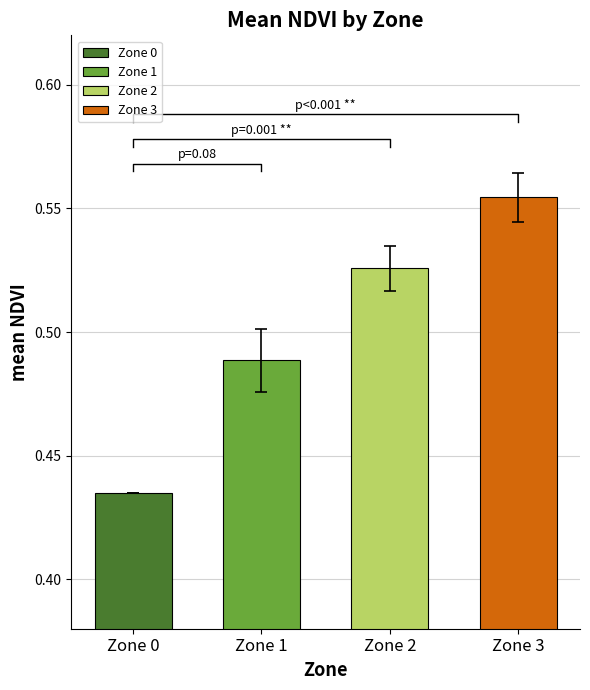

Rank the categories by value from highest to lowest.

Zone 3, Zone 2, Zone 1, Zone 0